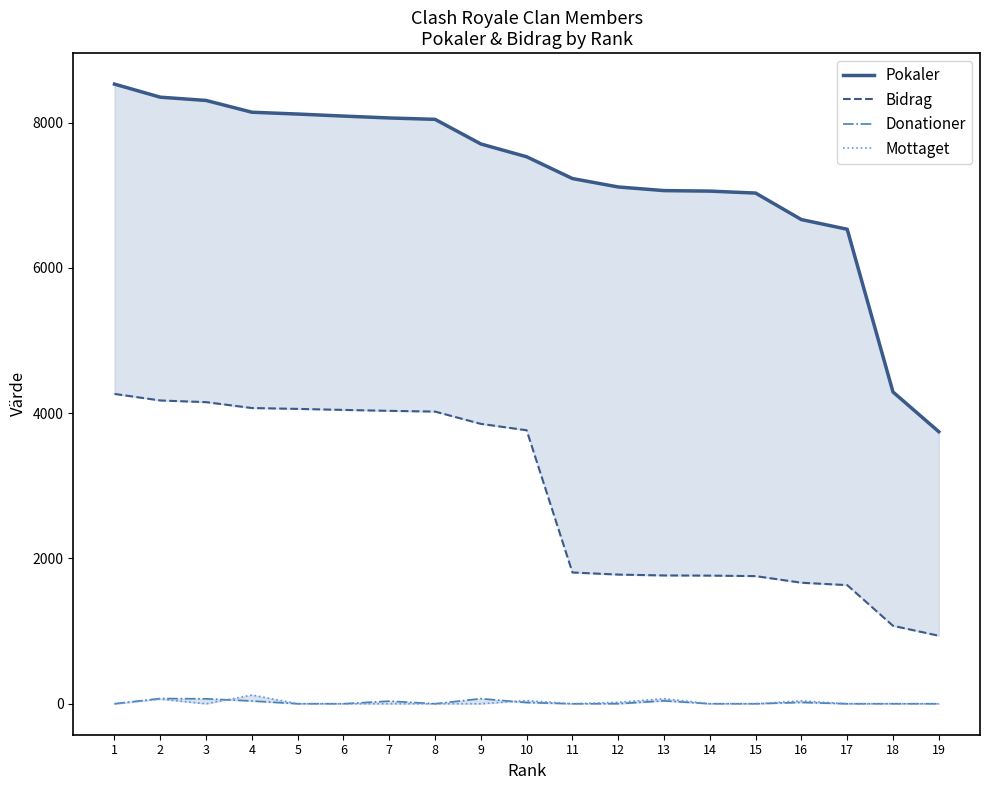

True or false: Bidrag has a value of 4022 at 8.

True